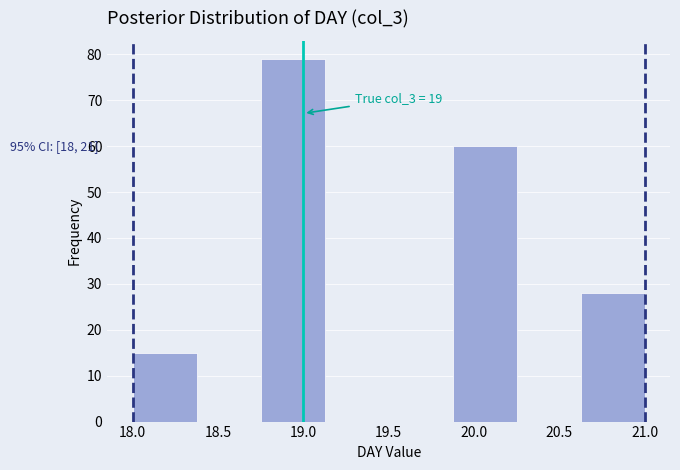

Which range on the x-axis has the tallest bar?

18.750 to 19.125